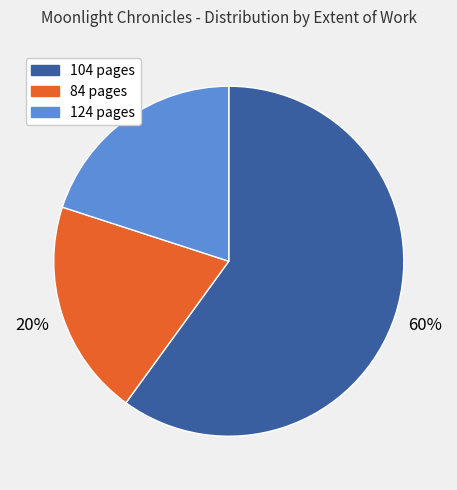

Which slice represents more than half of the pie?

104 pages